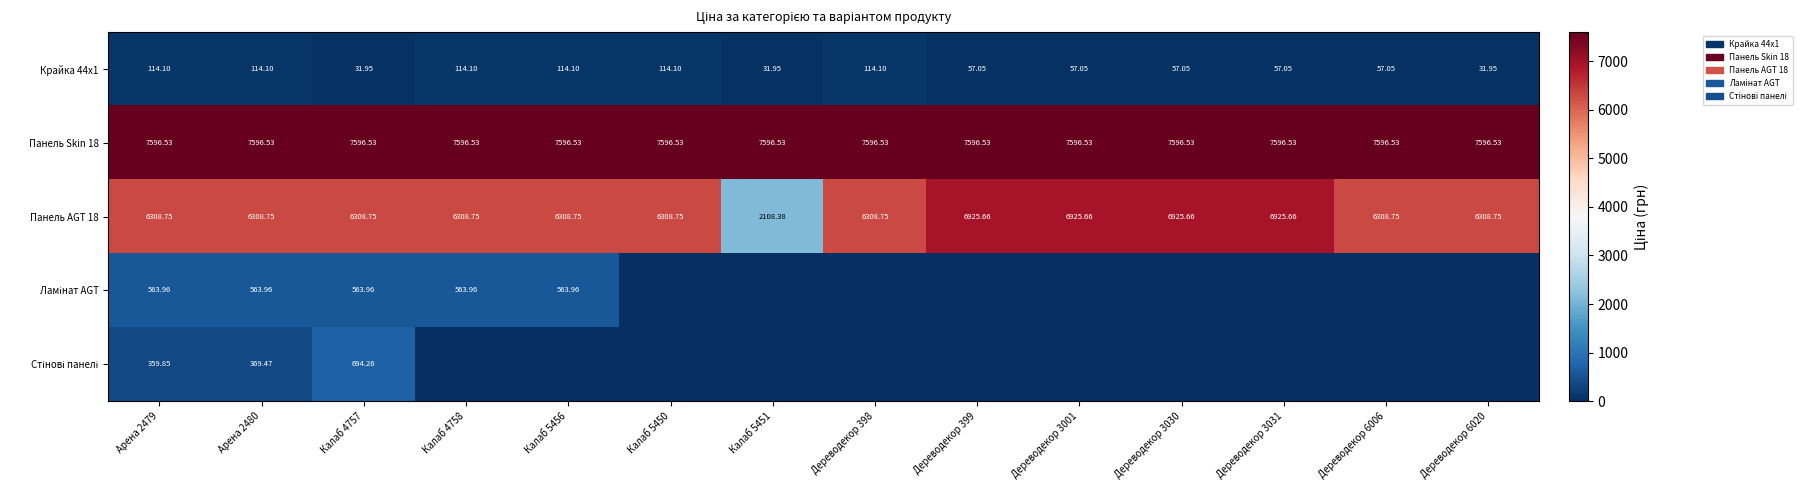

Which label corresponds to the smallest value in the chart?

Калаб 5450